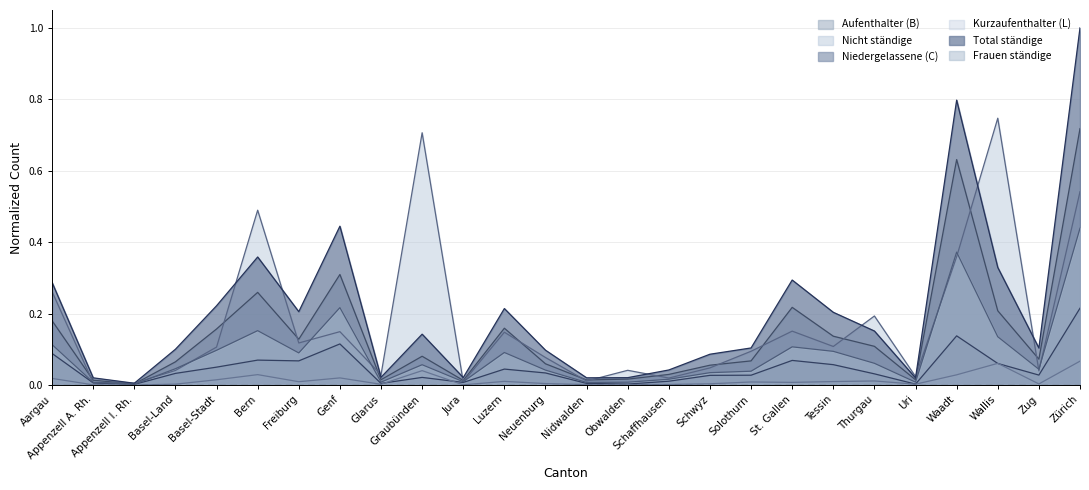

Reading right to left, what are all the values shown in this chart?

Aufenthalter (B): 0.7	0.1	0.2	0.6	0.0	0.1	0.1	0.2	0.1	0.1	0.0	0.0	0.0	0.1	0.2	0.0	0.1	0.0	0.3	0.1	0.3	0.2	0.1	0.0	0.0	0.2
Nicht ständige: 0.5	0.0	0.7	0.4	0.0	0.2	0.1	0.2	0.1	0.0	0.0	0.0	0.0	0.1	0.1	0.0	0.7	0.0	0.1	0.1	0.5	0.1	0.0	0.0	0.0	0.3
Niedergelassene (C): 0.2	0.0	0.1	0.1	0.0	0.0	0.1	0.1	0.0	0.0	0.0	0.0	0.0	0.0	0.0	0.0	0.0	0.0	0.1	0.1	0.1	0.1	0.0	0.0	0.0	0.1
Kurzaufenthalter (L): 0.1	0.0	0.1	0.0	0.0	0.0	0.0	0.0	0.0	0.0	0.0	0.0	0.0	0.0	0.0	0.0	0.0	0.0	0.0	0.0	0.0	0.0	0.0	0.0	0.0	0.0
Total ständige: 1.0	0.1	0.3	0.8	0.0	0.2	0.2	0.3	0.1	0.1	0.0	0.0	0.0	0.1	0.2	0.0	0.1	0.0	0.4	0.2	0.4	0.2	0.1	0.0	0.0	0.3
Frauen ständige: 0.4	0.0	0.1	0.4	0.0	0.1	0.1	0.1	0.0	0.0	0.0	0.0	0.0	0.0	0.1	0.0	0.1	0.0	0.2	0.1	0.2	0.1	0.0	0.0	0.0	0.1